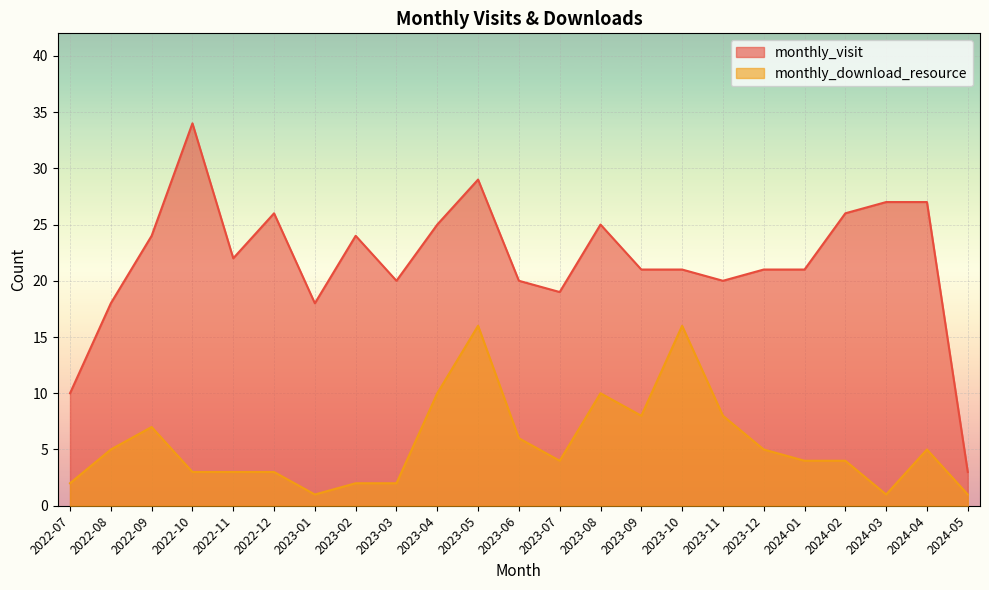

What position from the left is 2022-12?

6